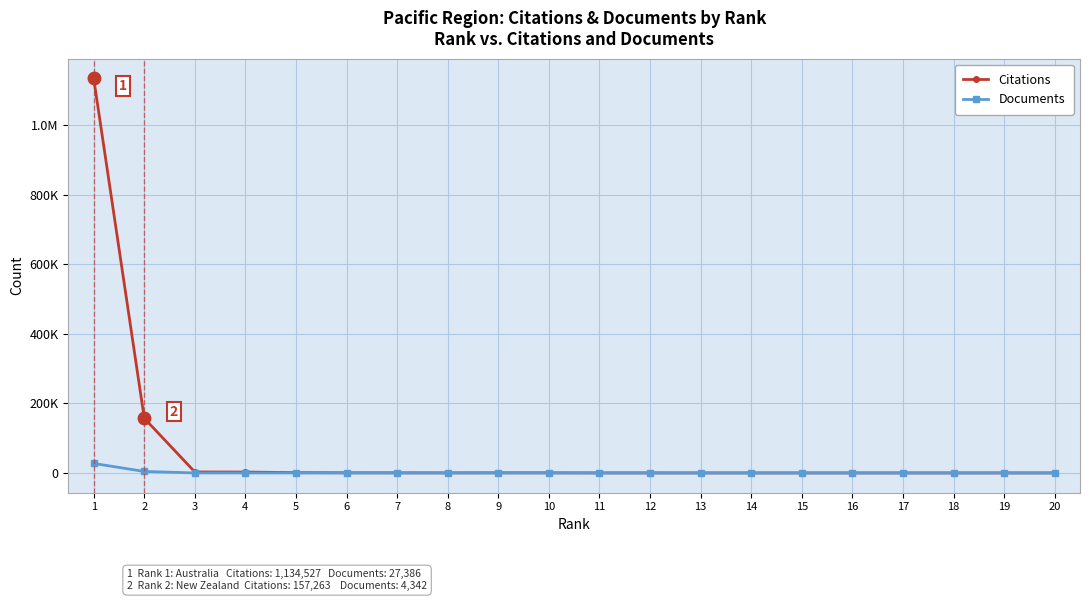

The Documents series shows 1 at 20. True or false?

True